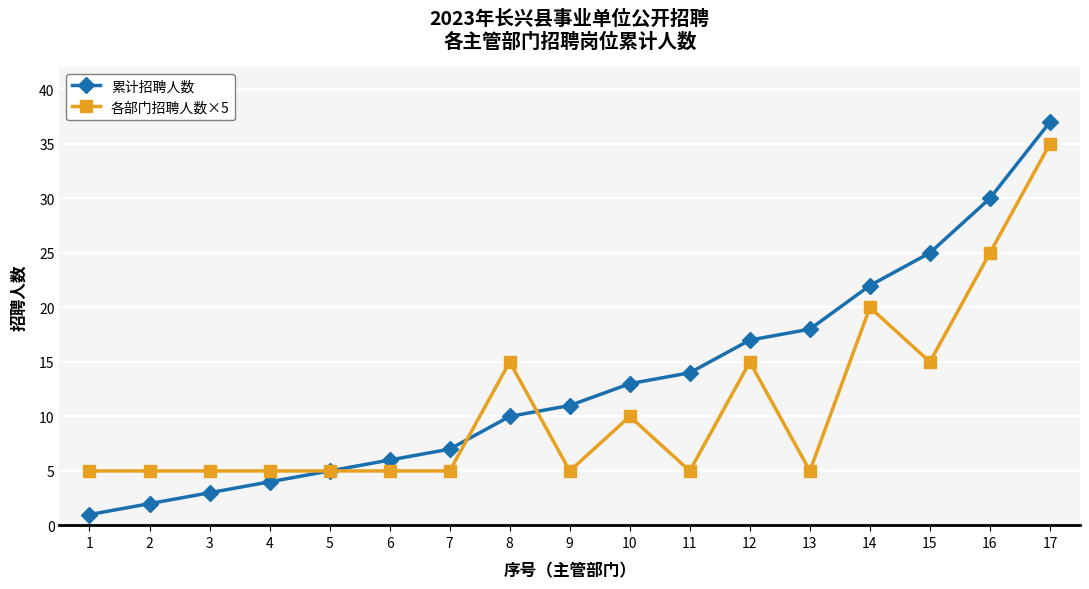

True or false: 各部门招聘人数×5 has a value of 10 at 10.

True